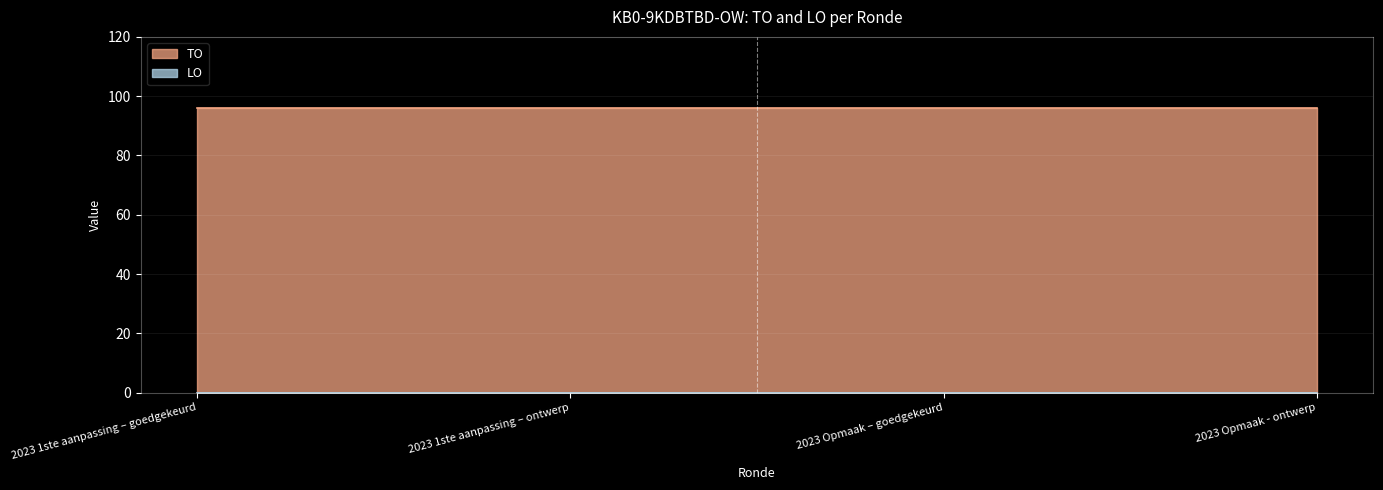

True or false: TO and LO cross at least once.

False